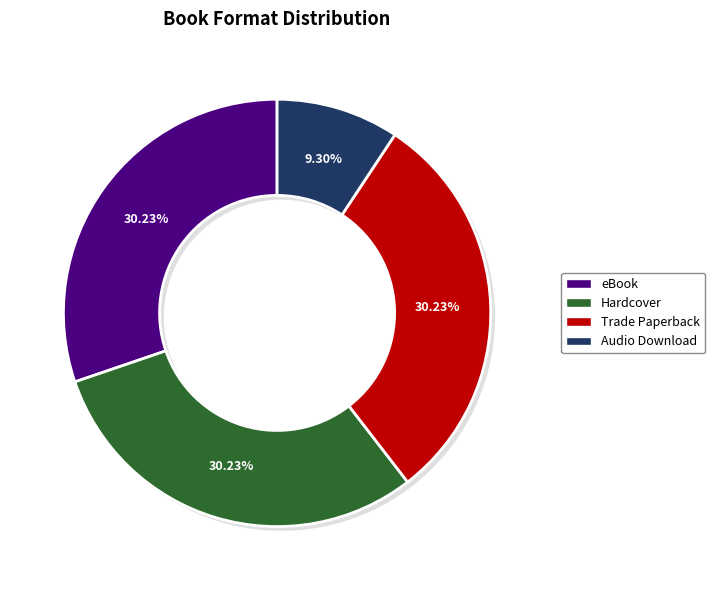

How many segments does this pie chart have?

5